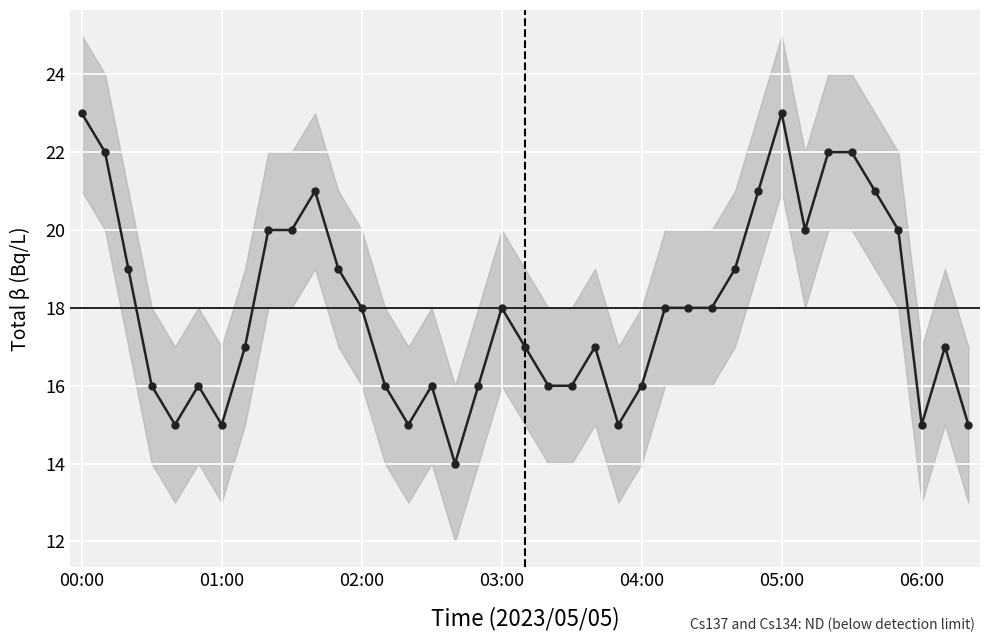

True or false: the data shows 17 at 37.

True